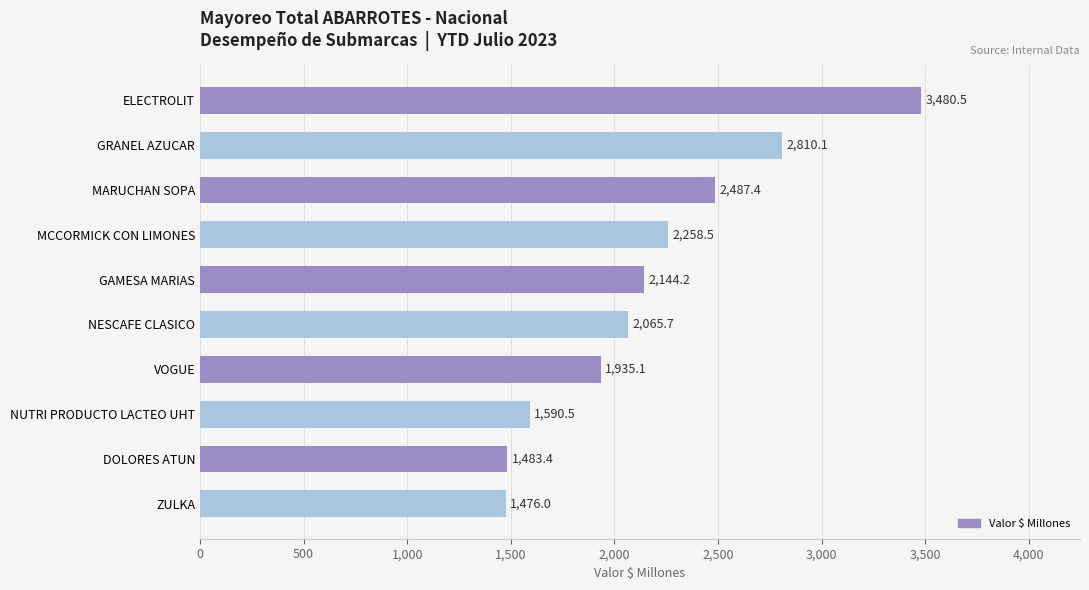

What is the label of the 3rd bar from the bottom?

NUTRI PRODUCTO LACTEO UHT